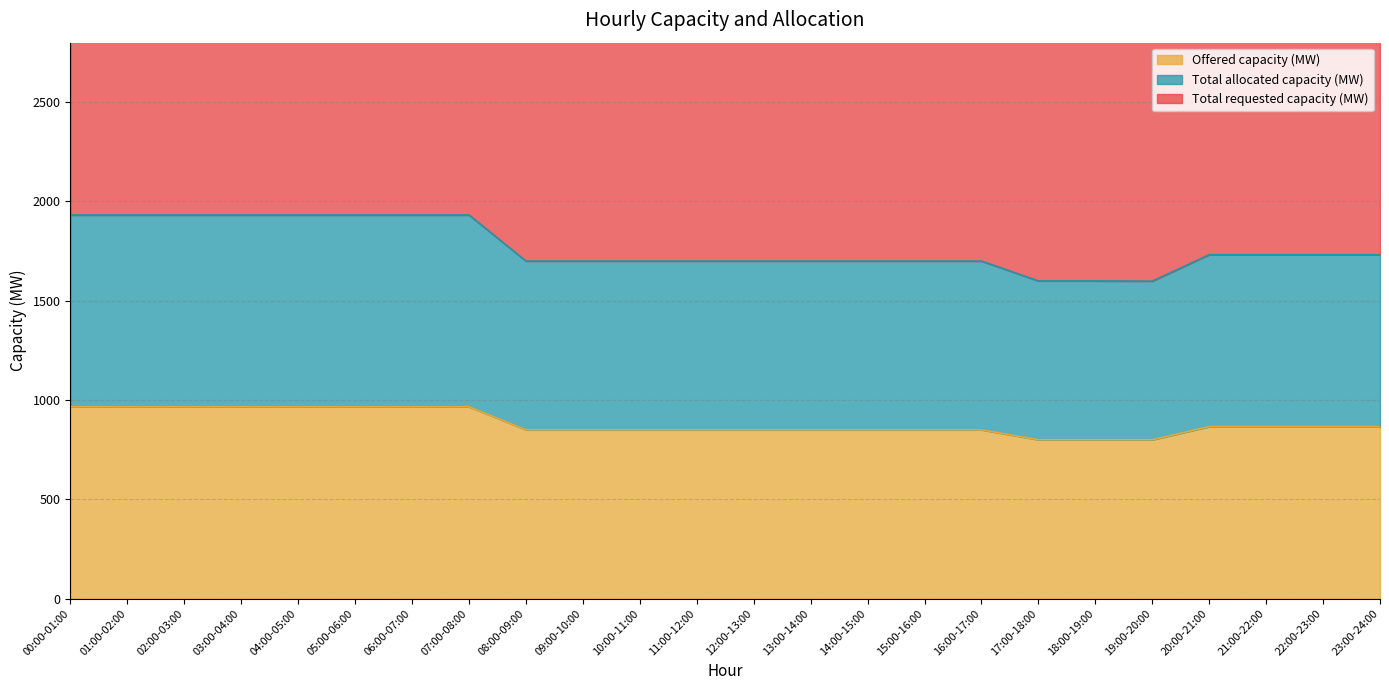

What is the highest value of the Offered capacity (MW) series?

966